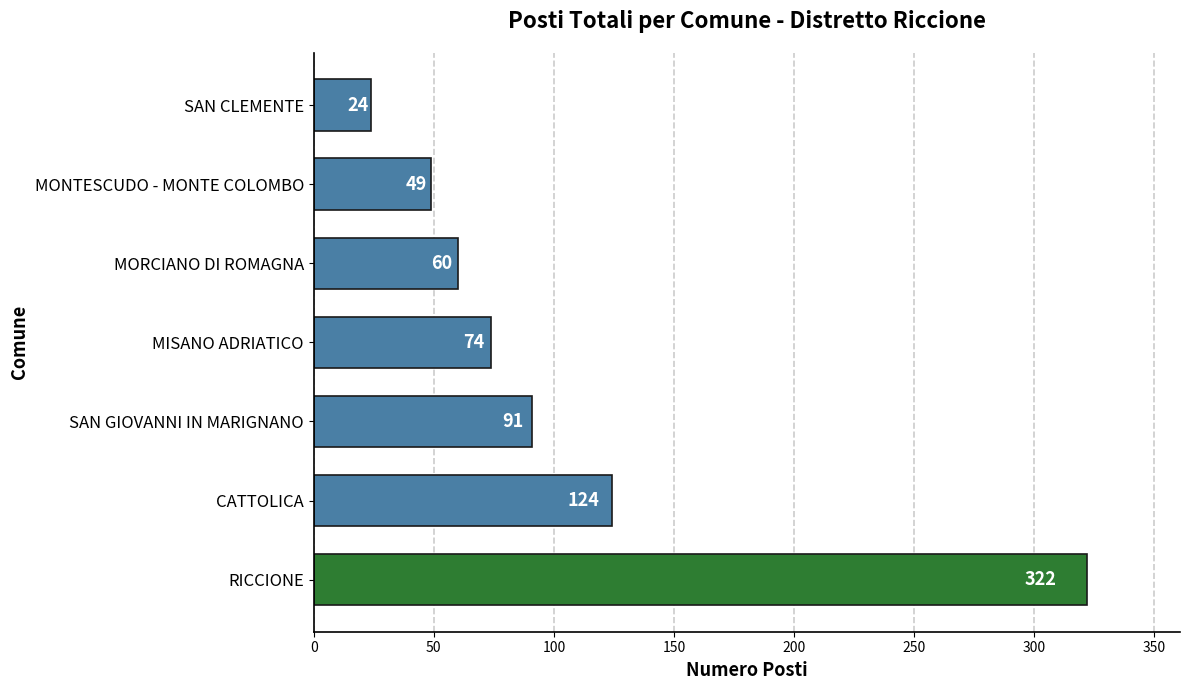

List the labels in order of value, largest first.

RICCIONE, CATTOLICA, SAN GIOVANNI IN MARIGNANO, MISANO ADRIATICO, MORCIANO DI ROMAGNA, MONTESCUDO - MONTE COLOMBO, SAN CLEMENTE